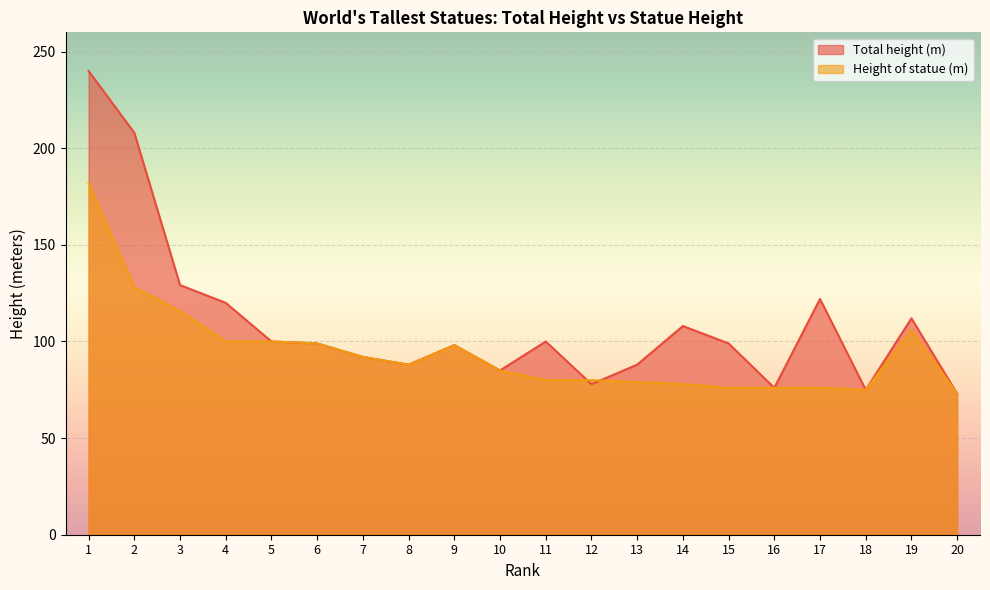

How many data points in Height of statue (m) are above 88?

9